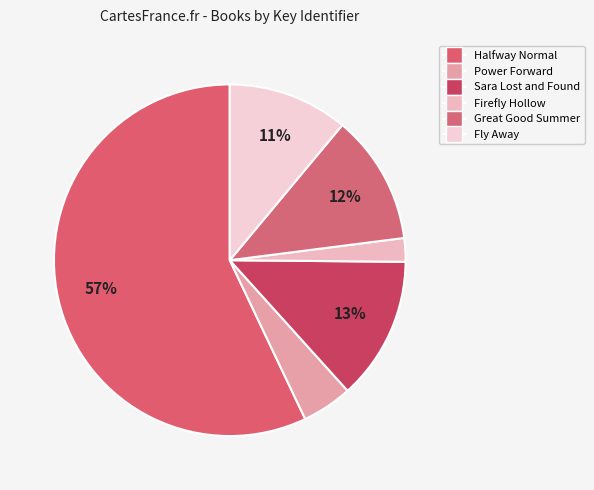

How many slices are in this pie chart?

6